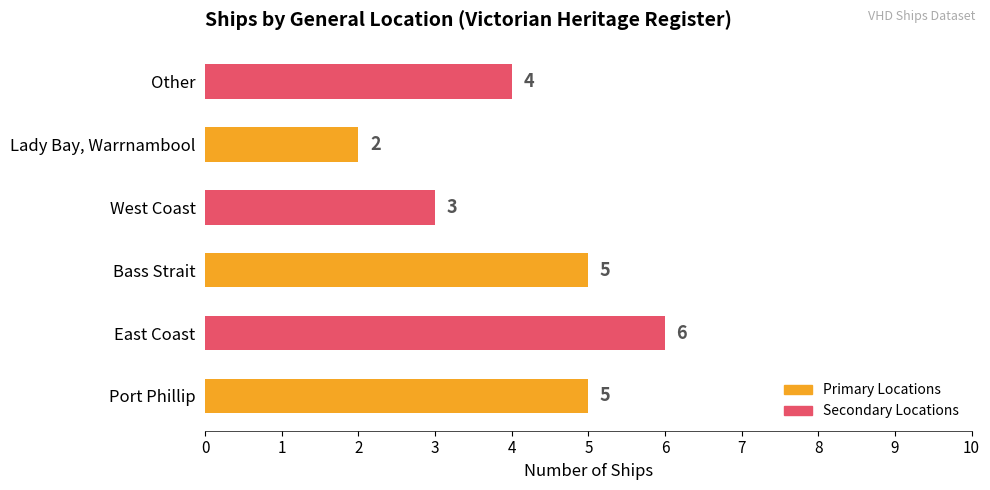

What is the ratio of the value at Port Phillip to the value at East Coast?

0.8